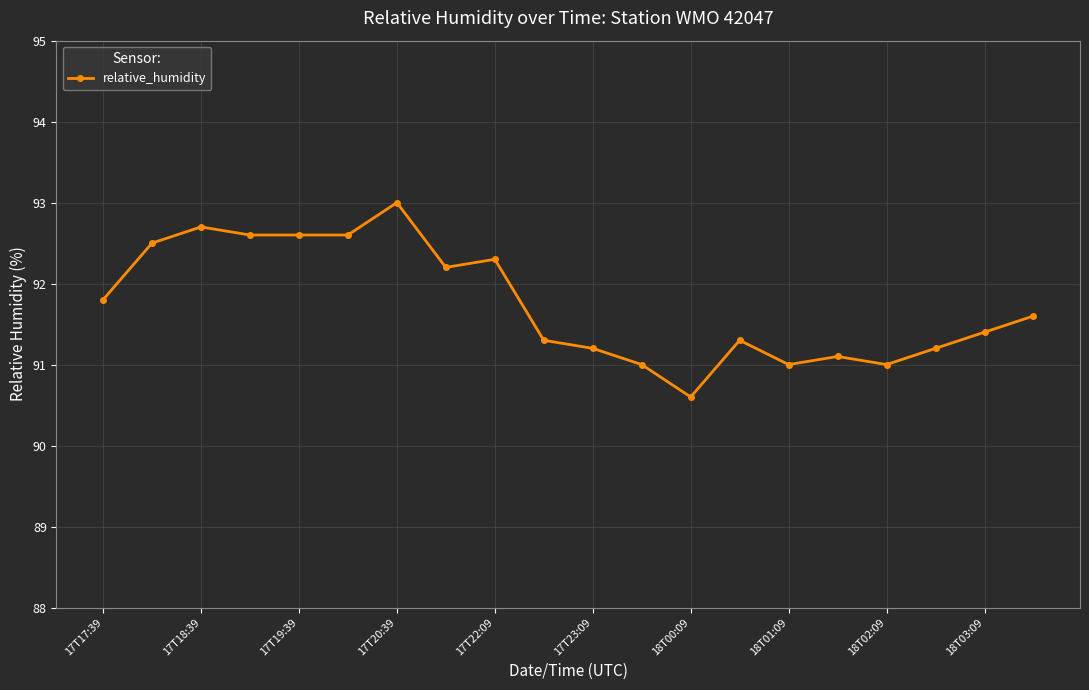

What is the minimum value shown in the chart?

90.6